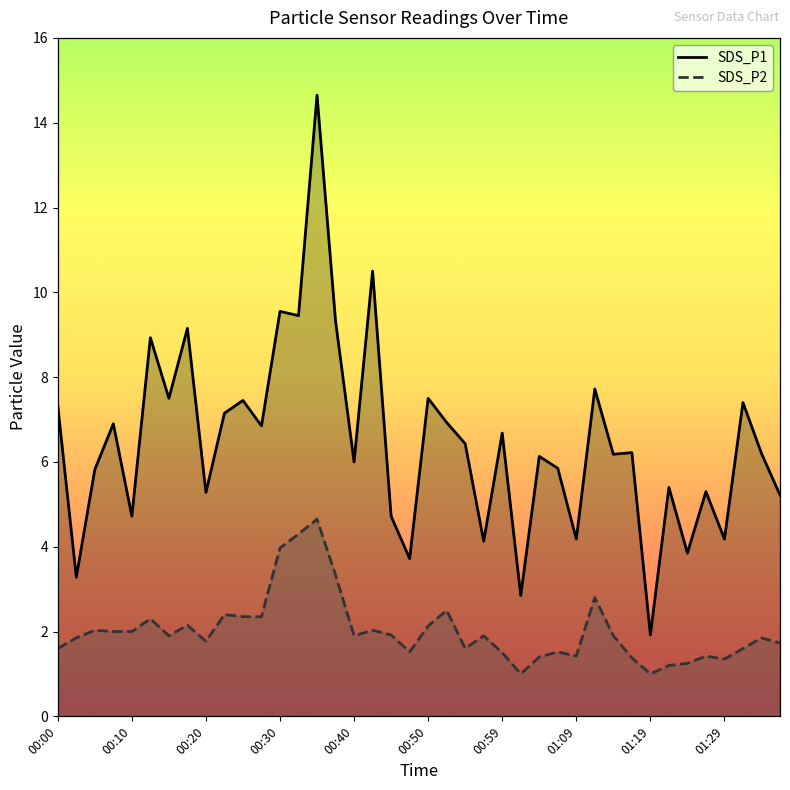

Rank the series by their average value, from lowest to highest.

SDS_P2, SDS_P1